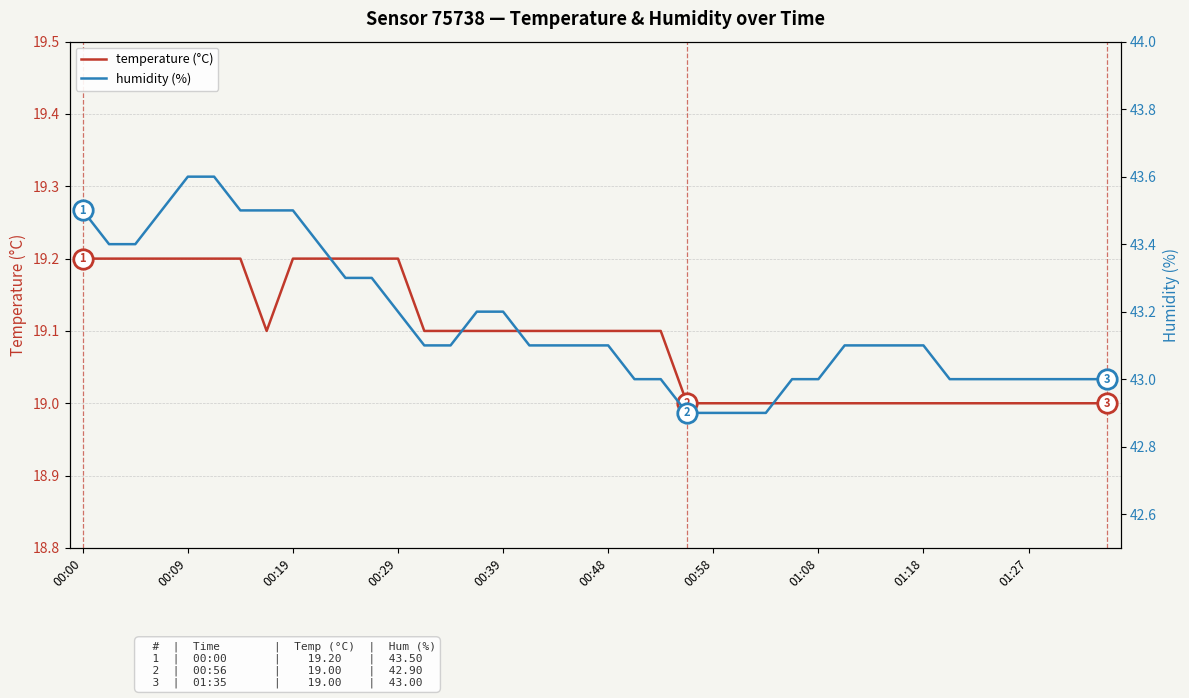

What is the lowest value of the temperature (°C) series?

19.0